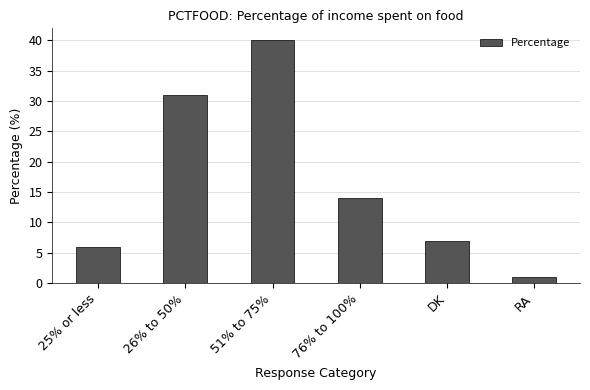

Between DK and RA, which is larger?

DK